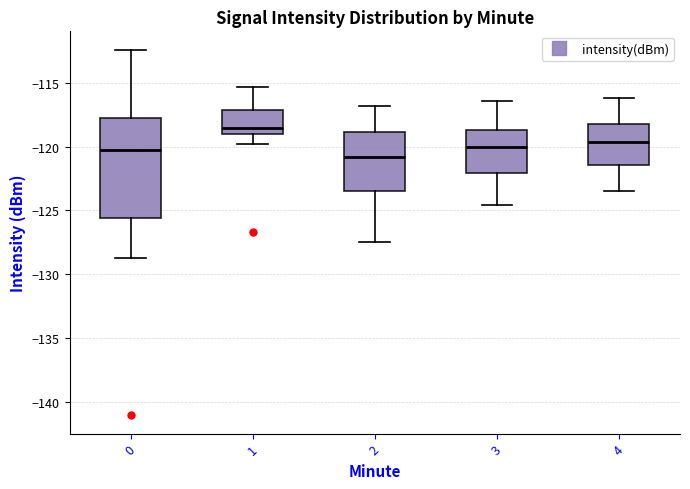

Which box's median line is the lowest?

2